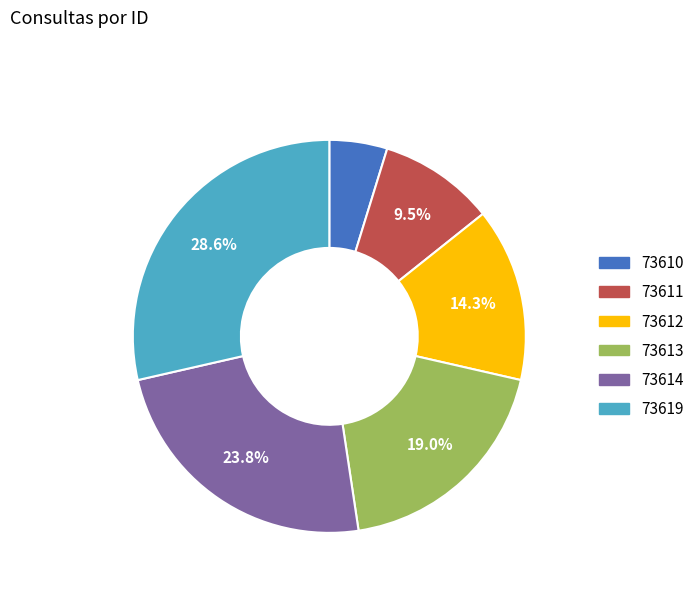

Rank the categories by value from highest to lowest.

73619, 73614, 73613, 73612, 73611, 73610